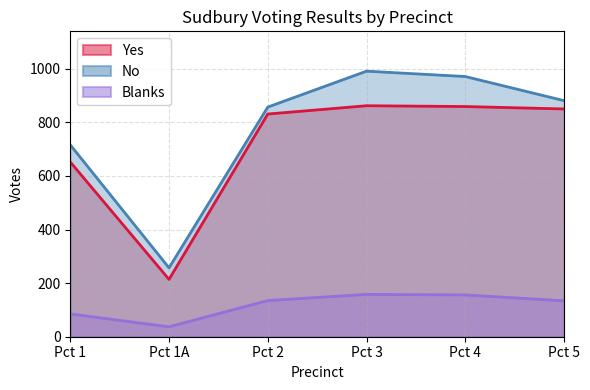

What is the difference between the second highest and second lowest values in the Yes series?

207